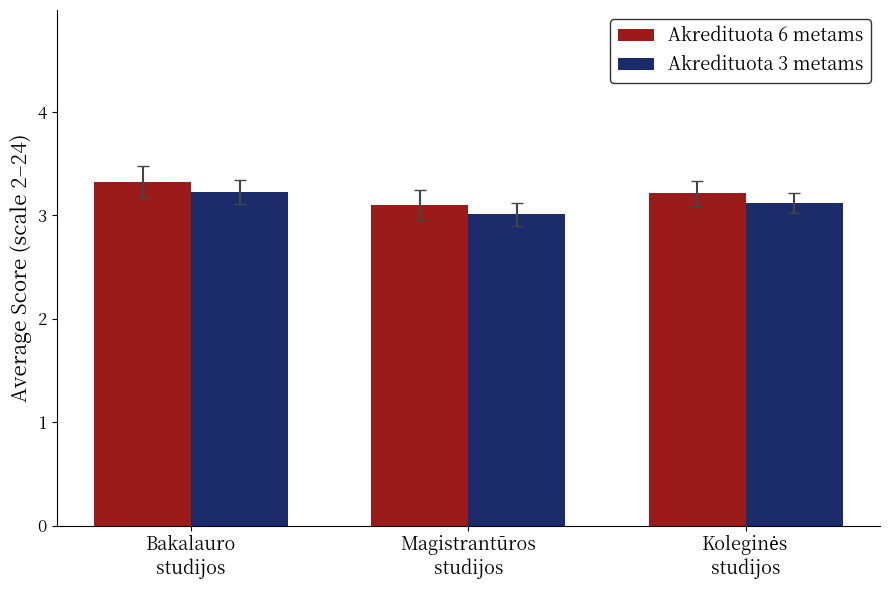

The Akredituota 6 metams series shows 2.0 at Magistrantūros
studijos. True or false?

False